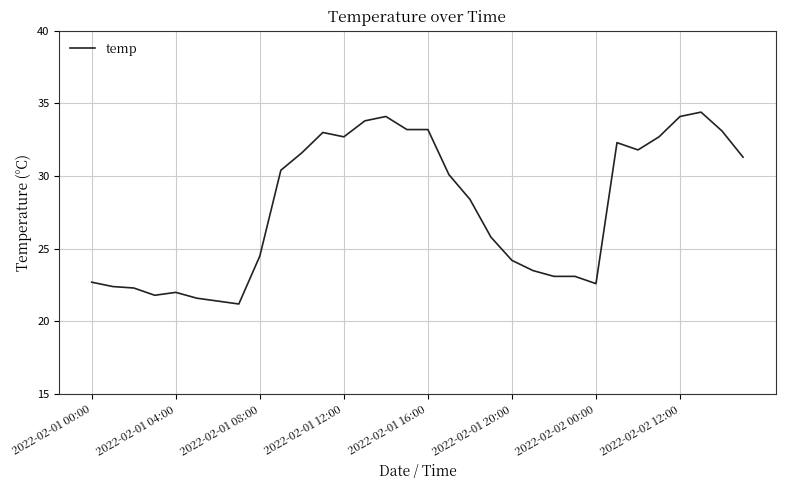

What is the greatest value displayed?

34.4